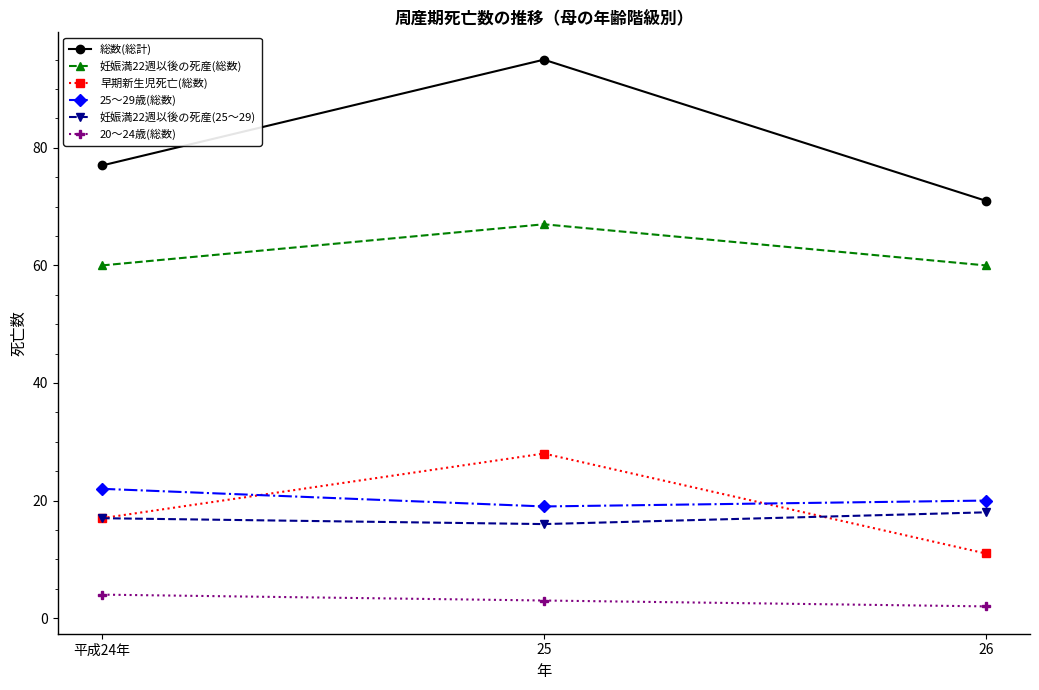

What is the label of the 1st point from the right?

26